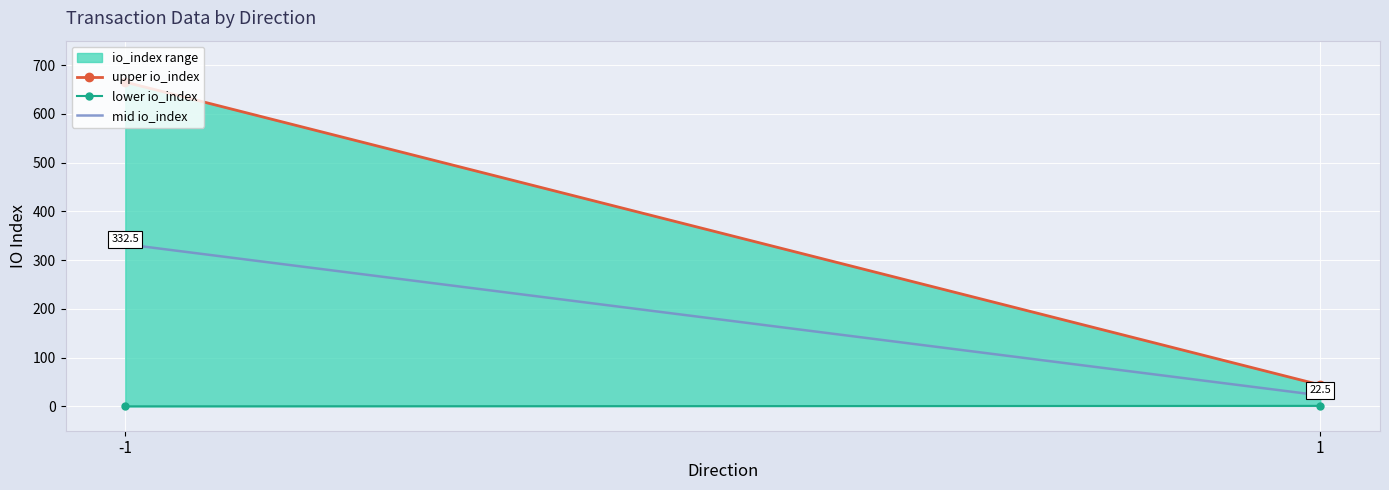

Reading left to right, extract all data points from this chart.

upper io_index: 665.0	44.0
lower io_index: 0.0	1.0
mid io_index: 332.5	22.5